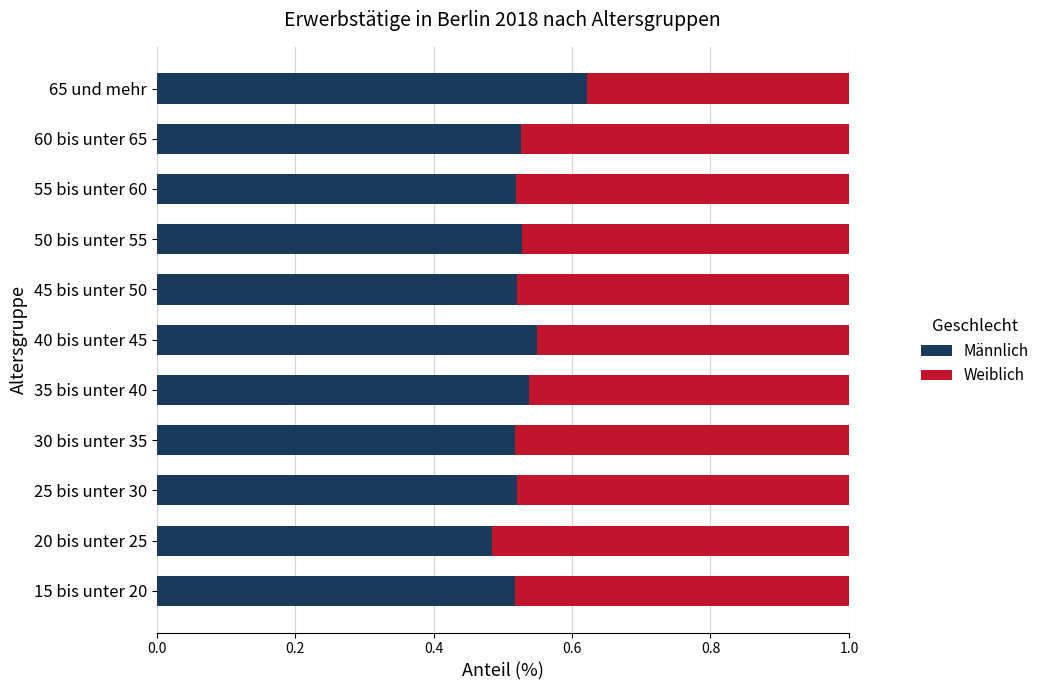

Where is Männlich nearest to the value 0?

20 bis unter 25